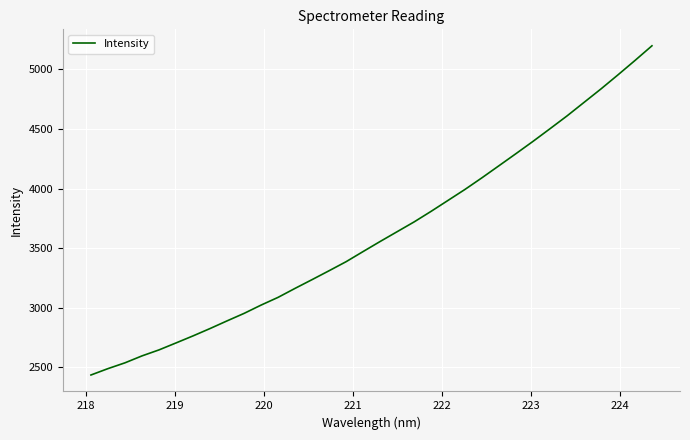

What is the difference between the maximum and minimum values?

2761.4